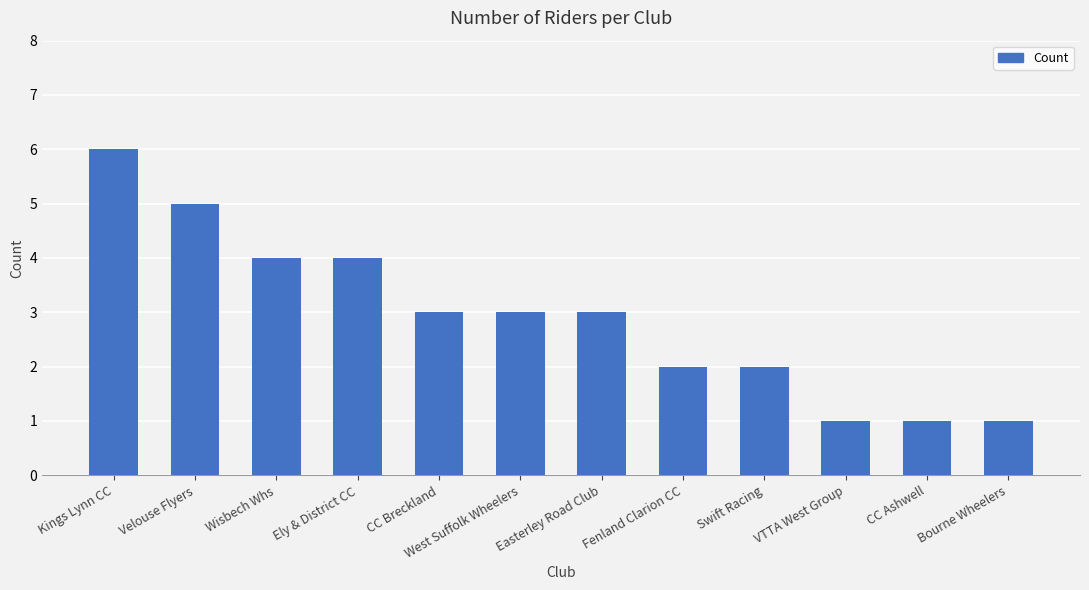

Is it true that the value at Ely & District CC is 7?

False